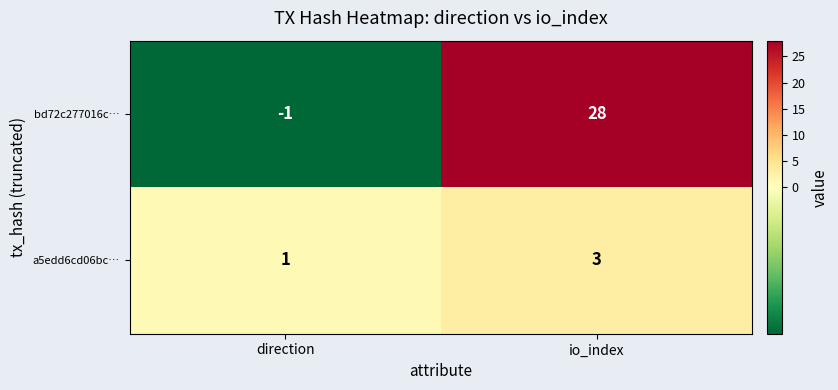

What is the minimum value shown in the chart?

-1